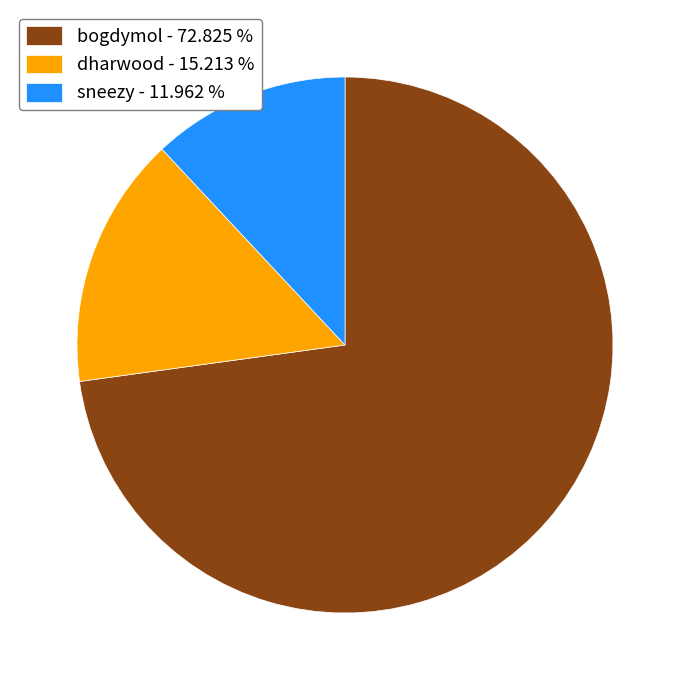

Is there a majority slice in this chart?

Yes